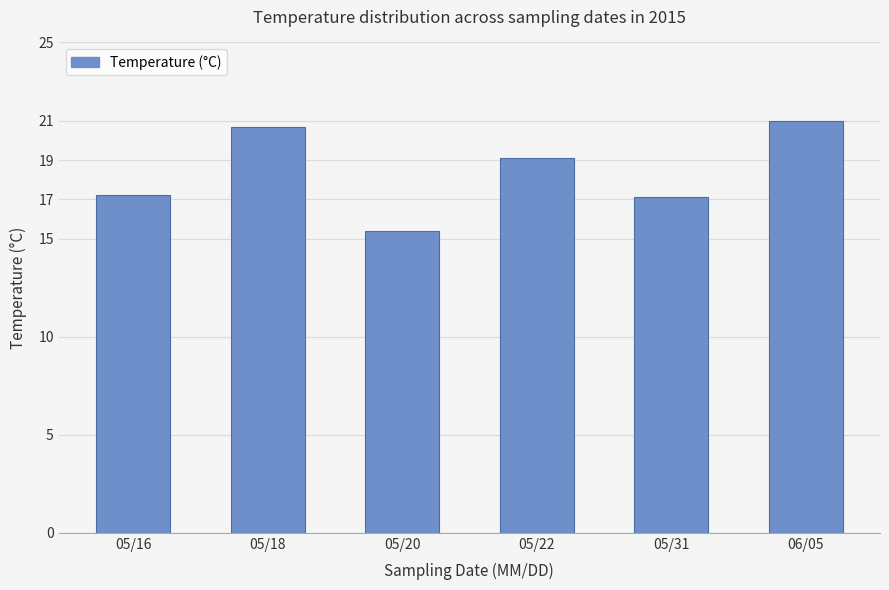

What is the difference between the maximum and minimum values?

5.6